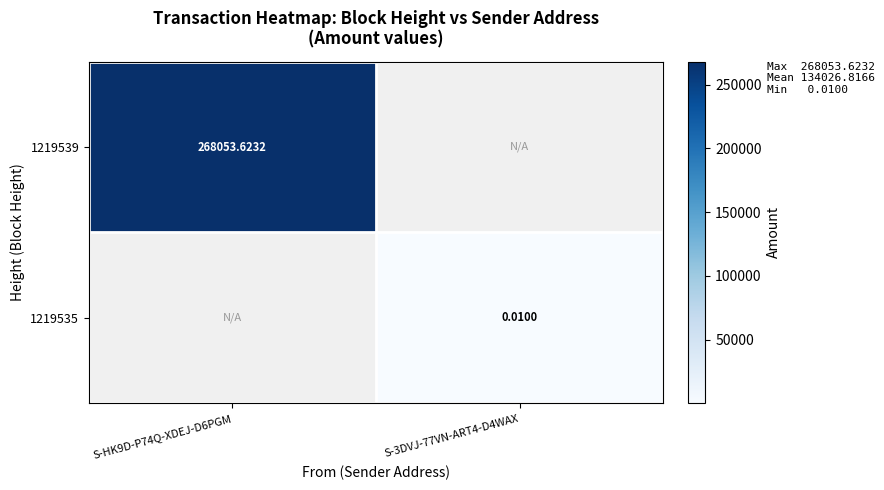

True or false: 1219539 has a value of 386628.2 at S-HK9D-P74Q-XDEJ-D6PGM.

False